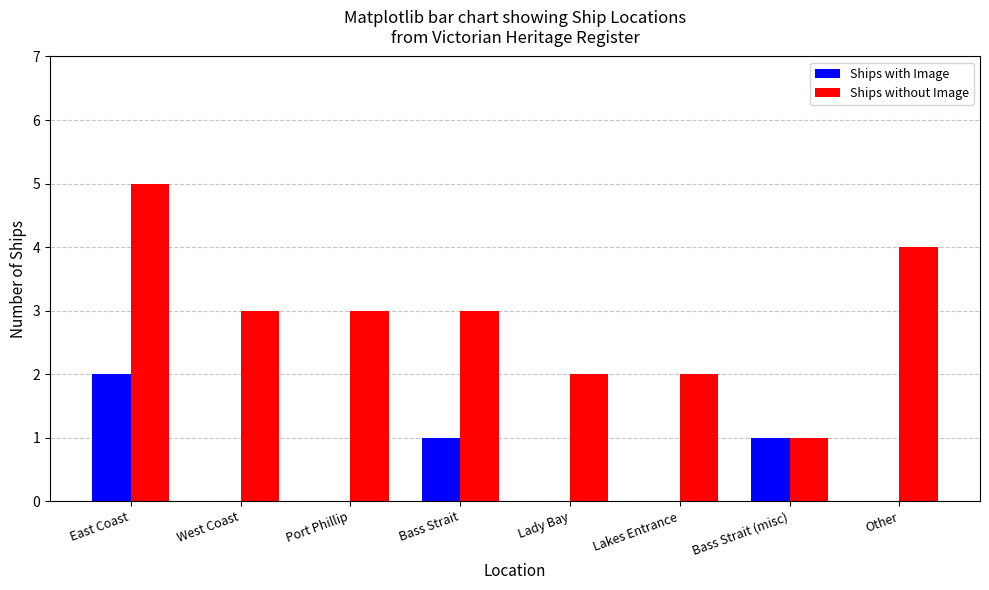

At which category does the chart reach its peak across all series?

East Coast